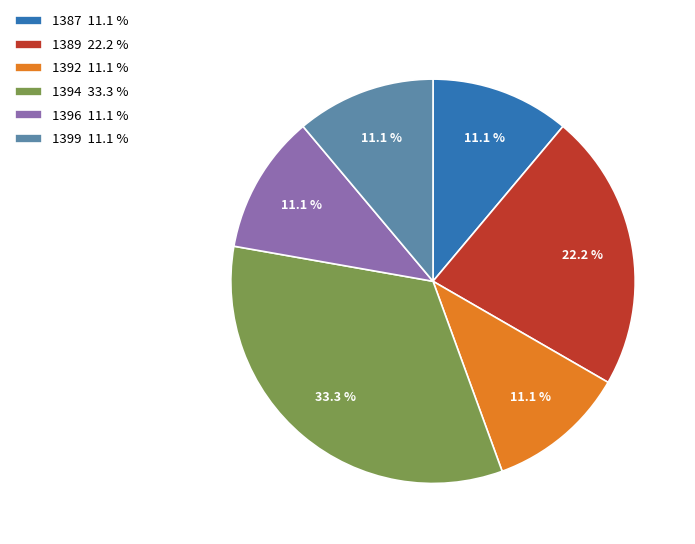

The 1389 slice represents 14% of the pie. True or false?

False